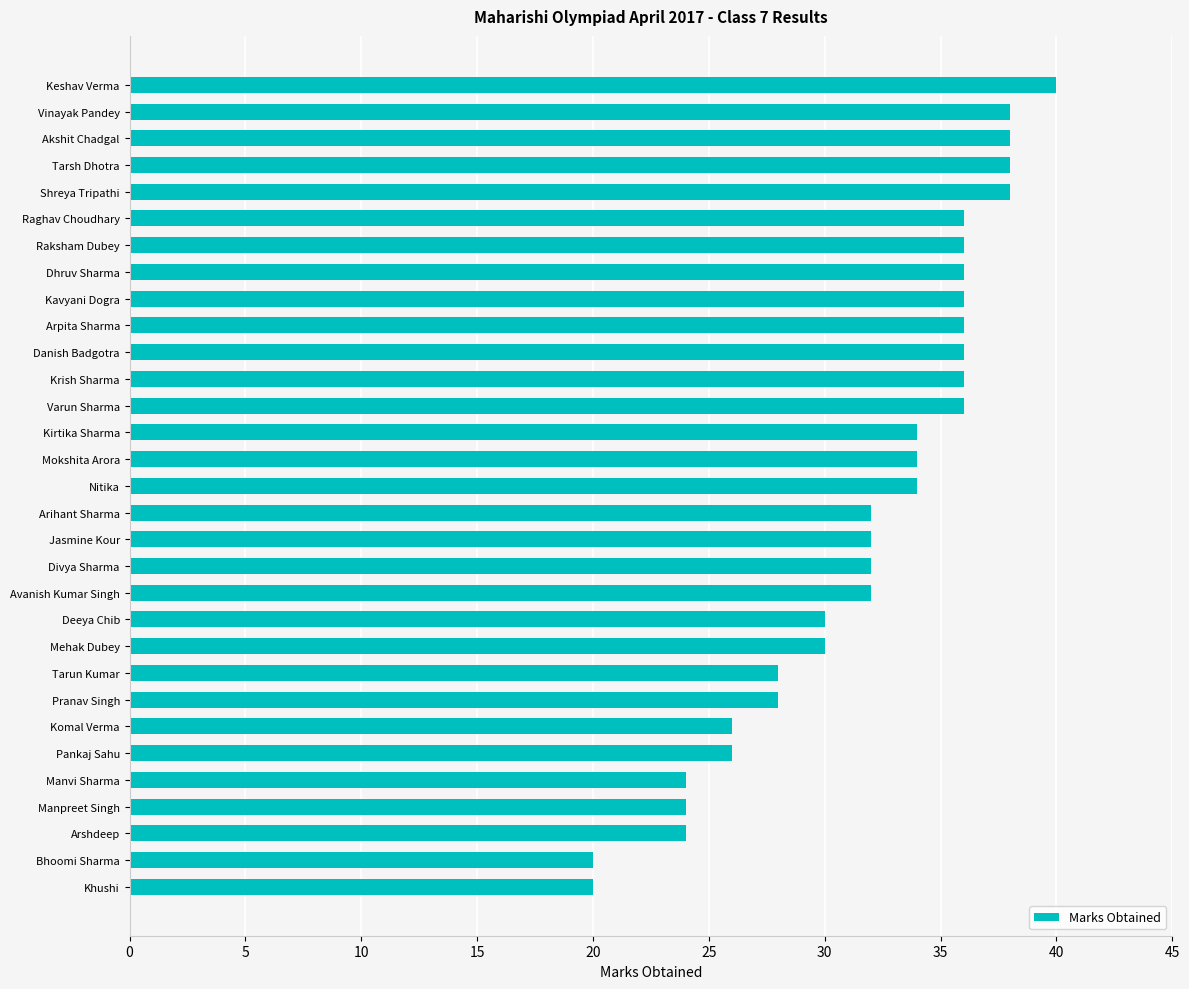

What position from the bottom is Manpreet Singh?

4